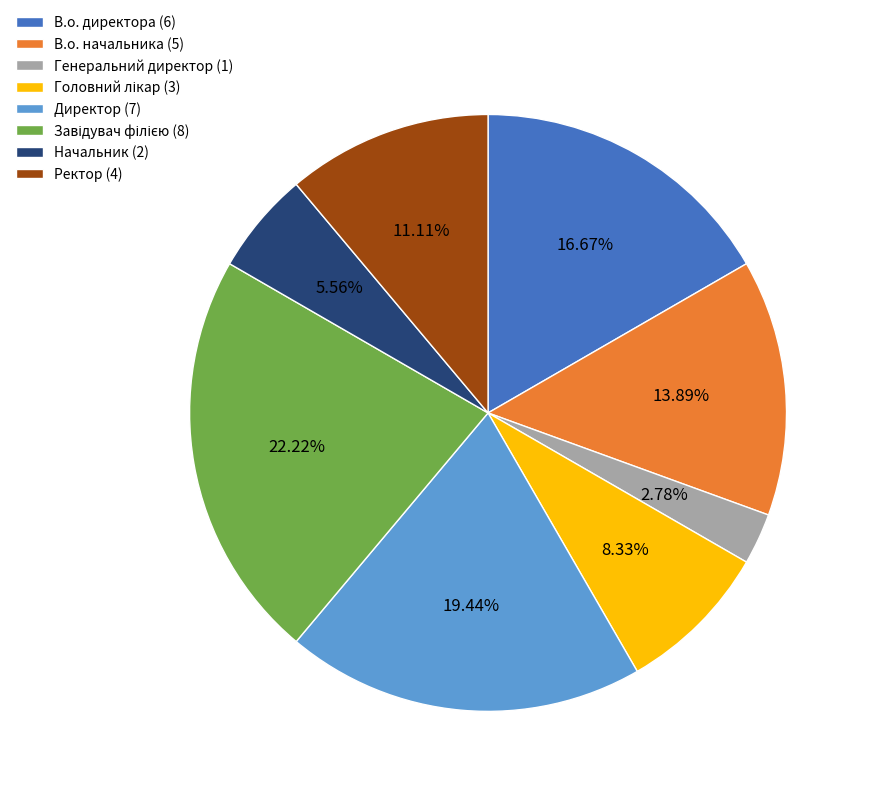

What is the ratio of the value at В.о. начальника (5) to the value at Директор (7)?

0.7